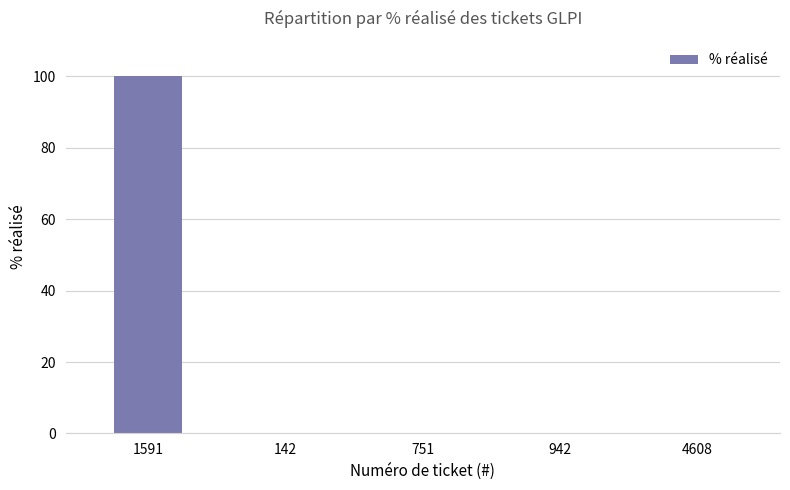

What is the greatest value displayed?

100